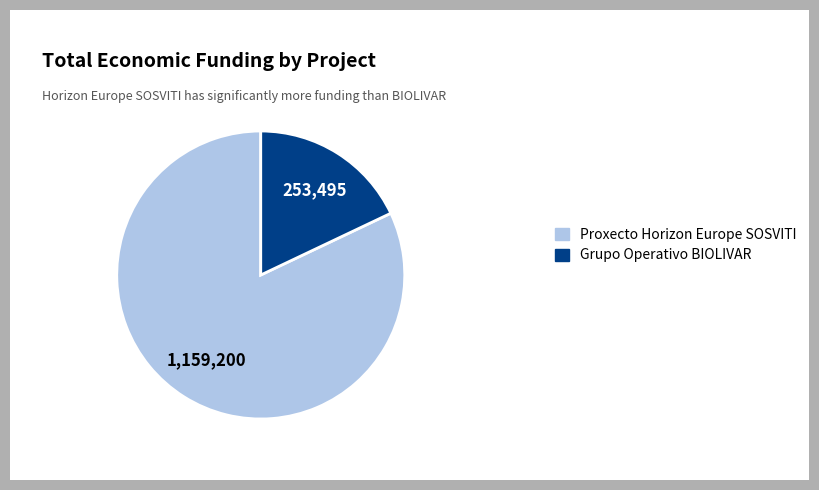

Do Grupo Operativo BIOLIVAR and Proxecto Horizon Europe SOSVITI together represent more than half of the pie?

Yes